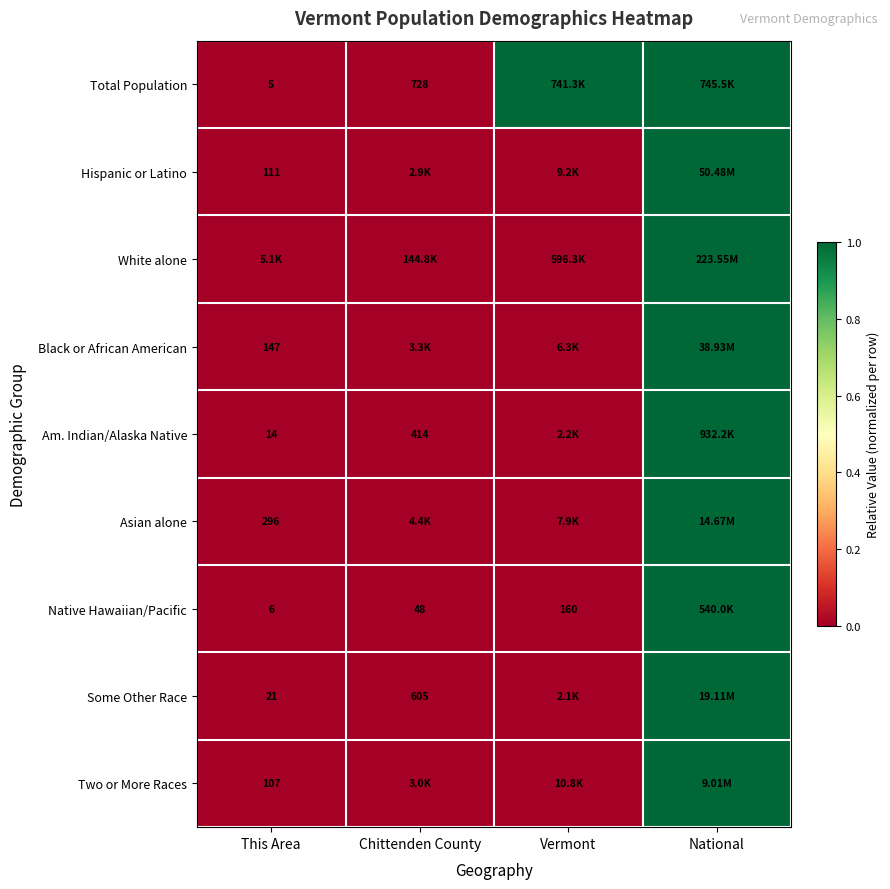

Is the value of Native Hawaiian/Pacific at This Area greater than the value of Total Population at Chittenden County?

No